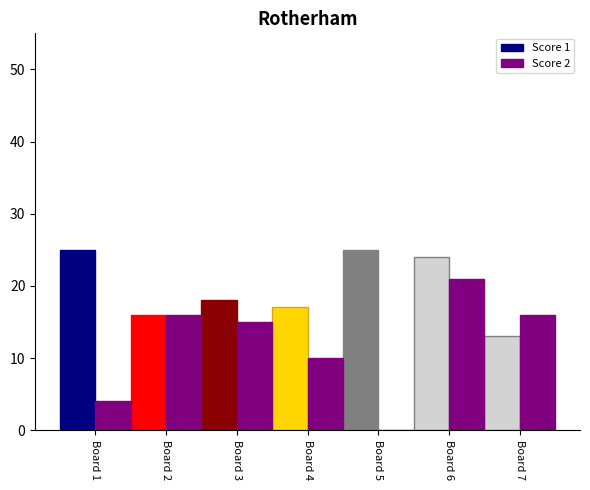

Which series has the largest range (max minus min)?

Score 2